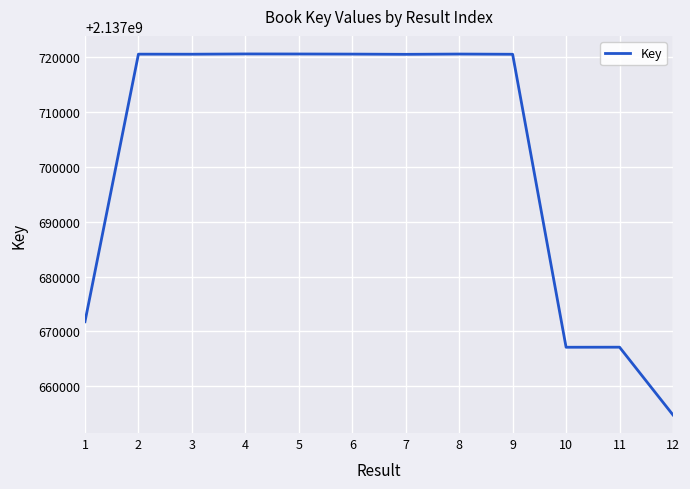

What is the difference between the maximum and minimum values?

65844